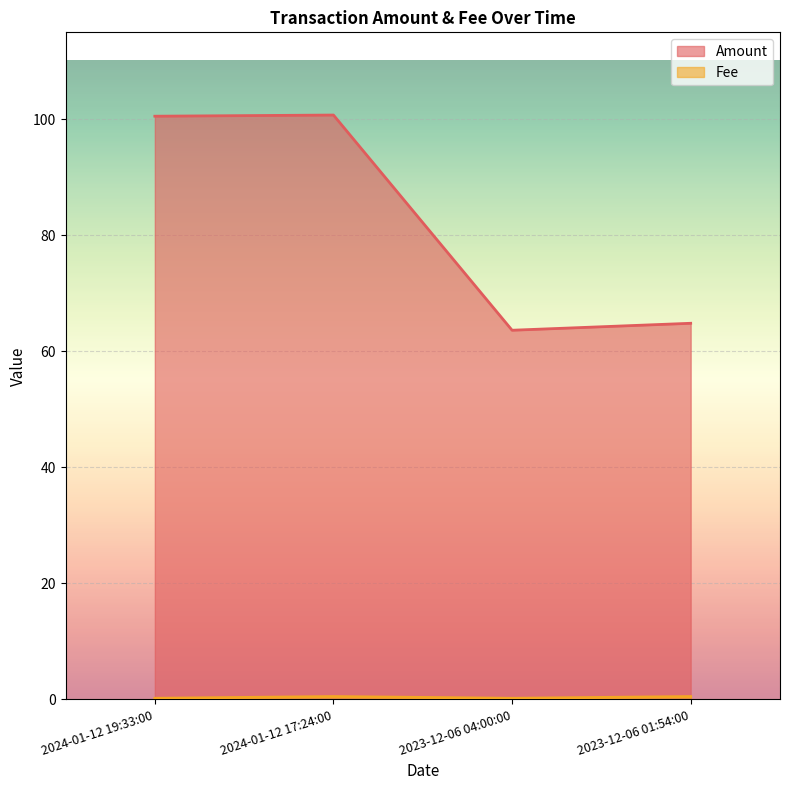

Reading left to right, transcribe all the data shown in this chart.

Amount: 100.5	100.7	63.6	64.8
Fee: 0.2	0.5	0.2	0.5